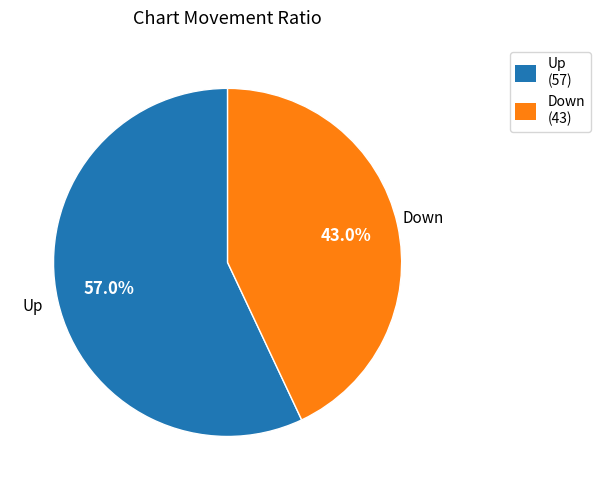

Does any single category account for the majority?

Yes